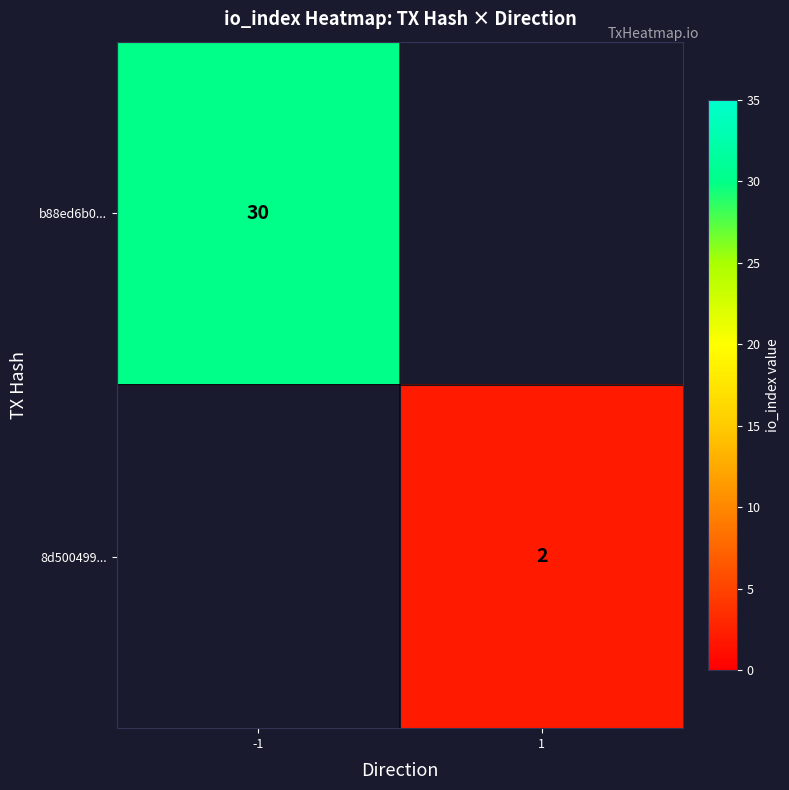

Is the value of b88ed6b0... at -1 greater than the value of 8d500499... at 1?

Yes